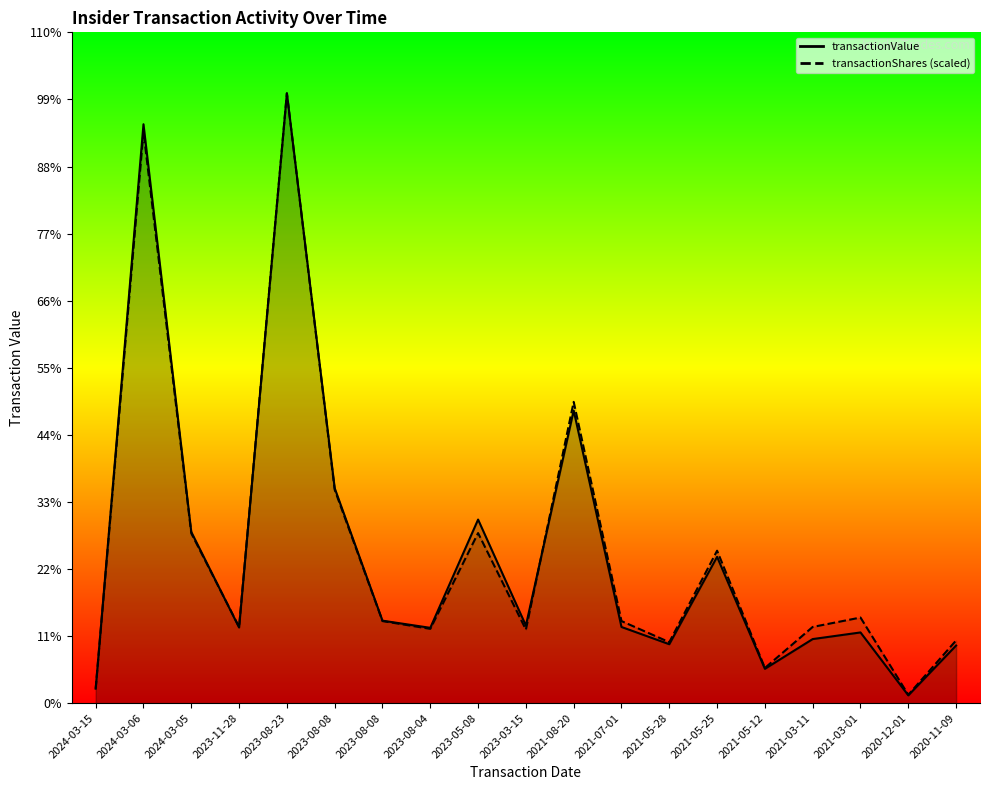

Between which two adjacent categories do transactionShares and transactionValue first intersect?

2024-03-05 and 2023-11-28